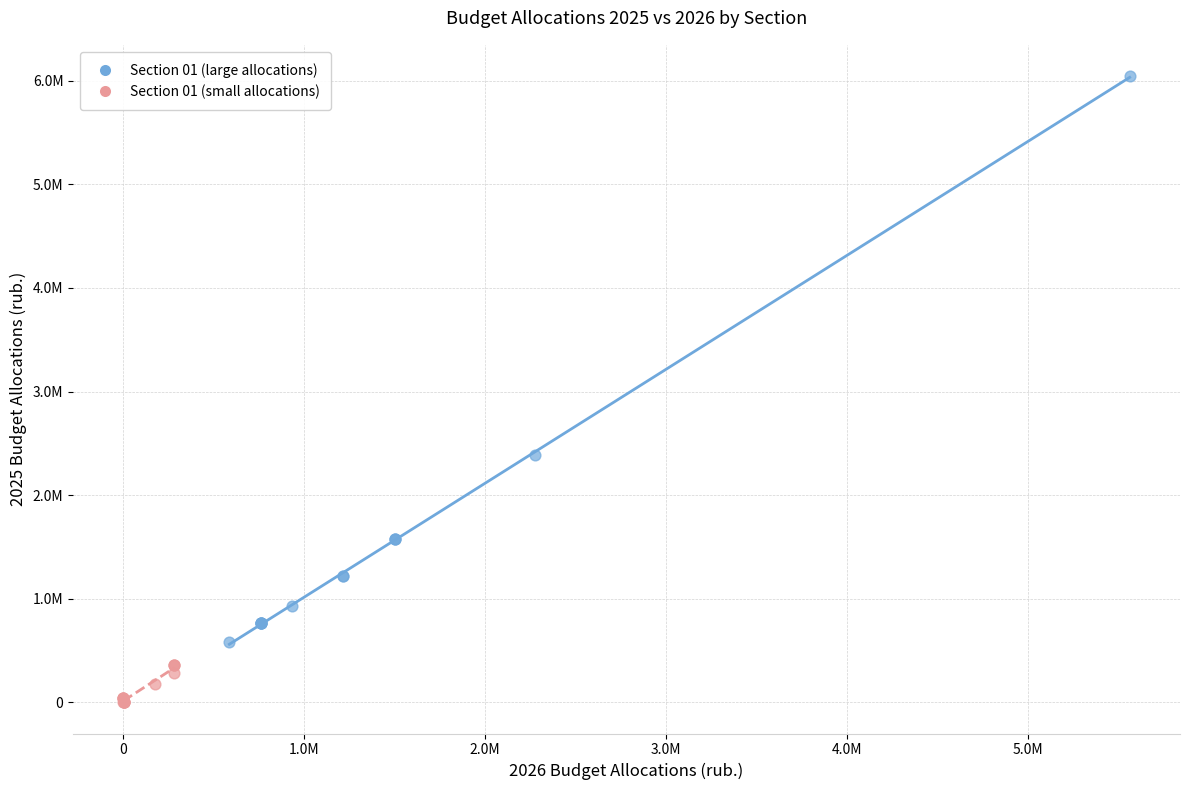

What are all the series names shown in the legend?

Section 01 (large allocations), Section 01 (small allocations)